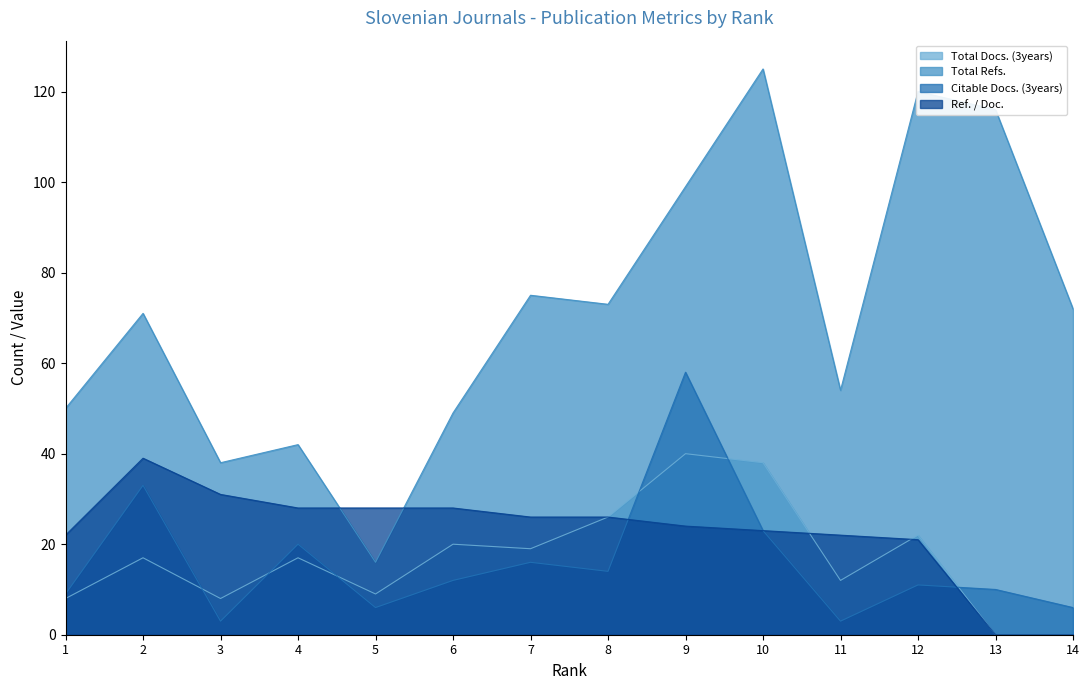

Which series has the largest total across all categories?

Total Refs.